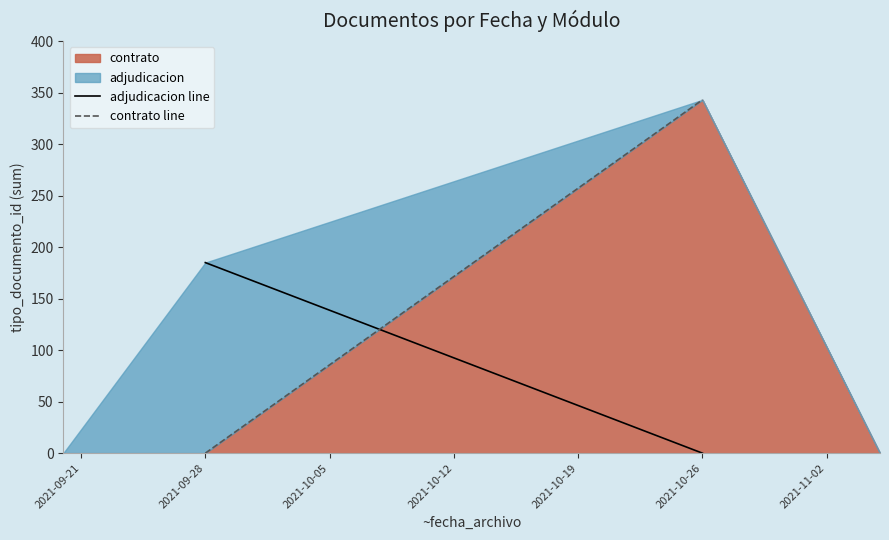

True or false: contrato has a value of -118 at 2021-09-28.

False